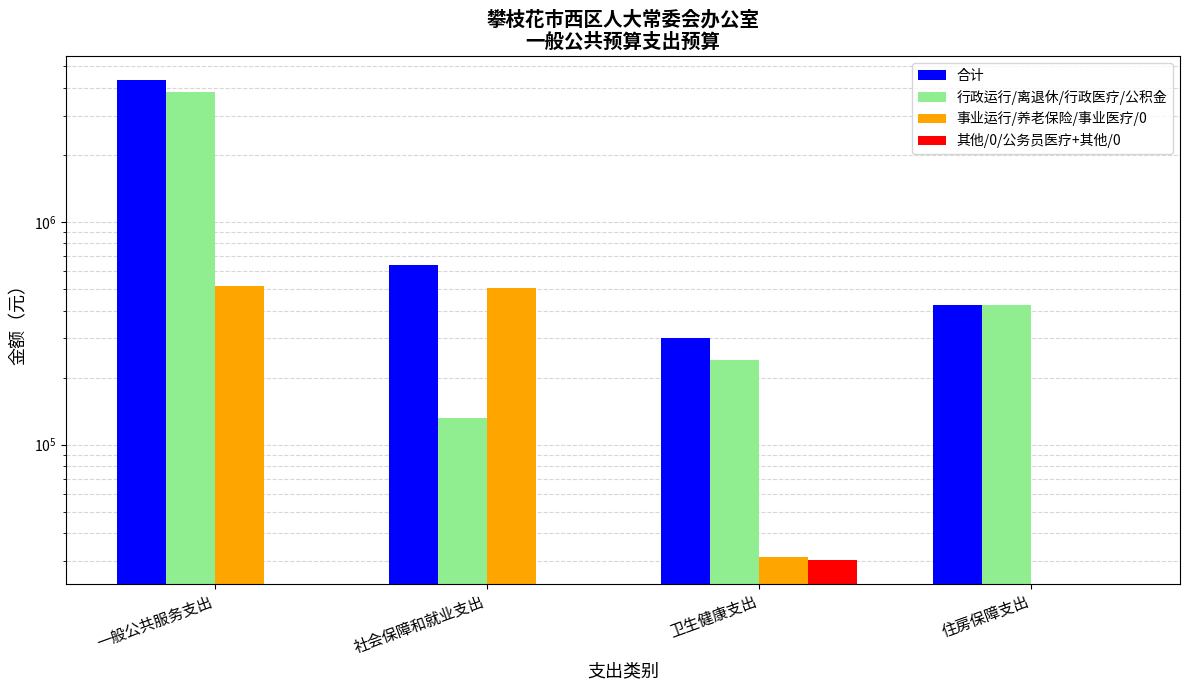

Between 一般公共服务支出 and 社会保障和就业支出, which series saw the biggest shift?

合计